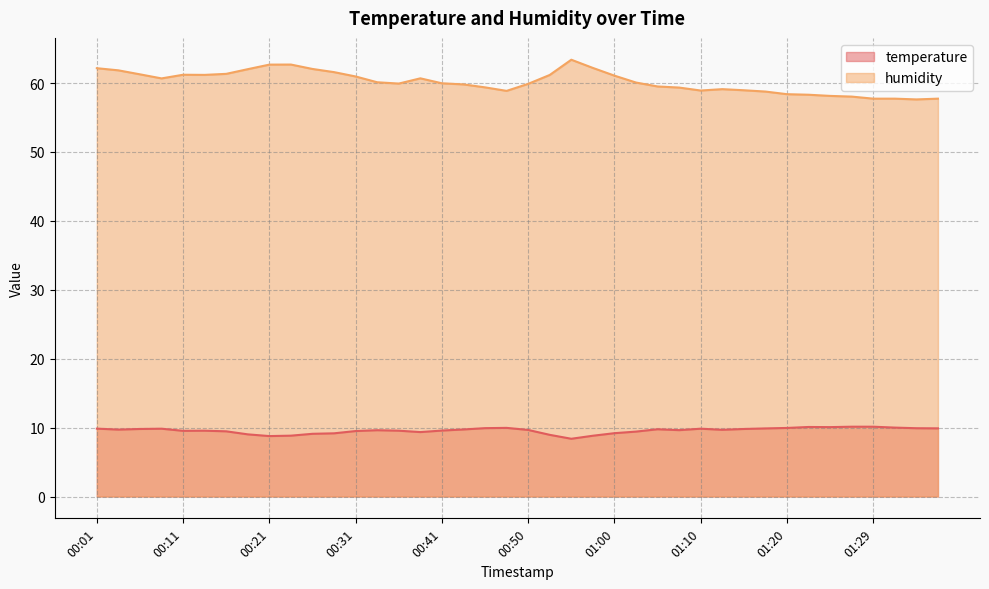

Where is humidity nearest to the value 60?

00:41